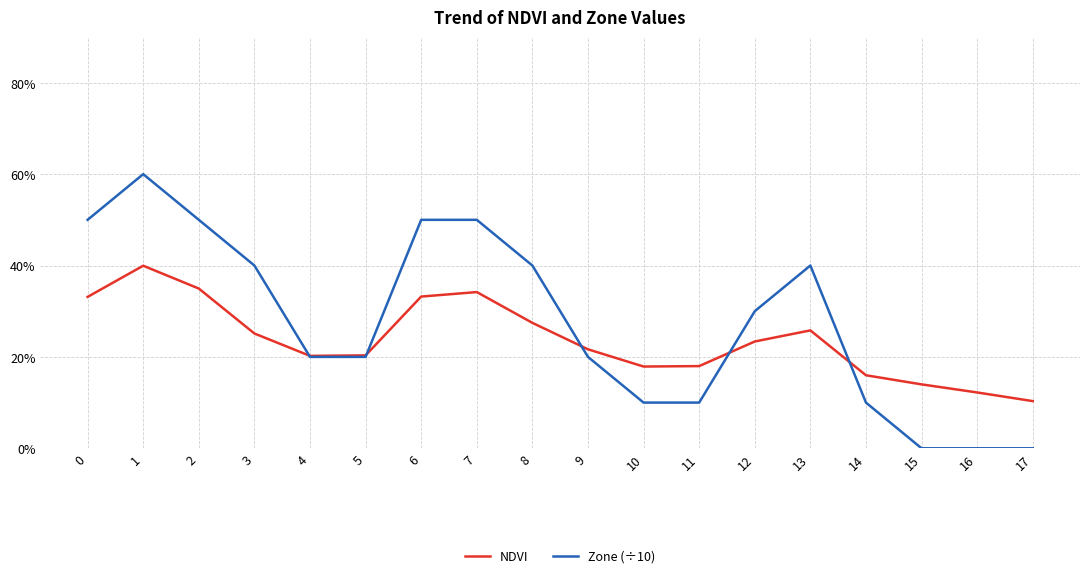

What are all the series names shown in the legend?

NDVI, Zone (÷10)